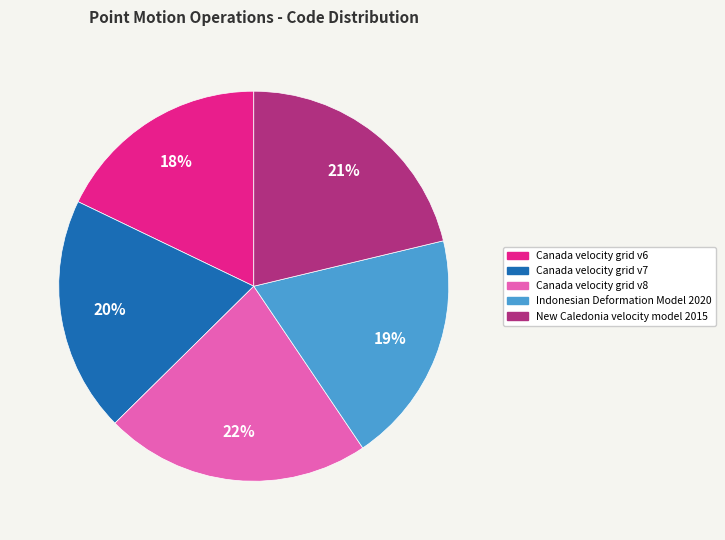

To the nearest percent, what percentage of the pie is Indonesian Deformation Model 2020?

19%